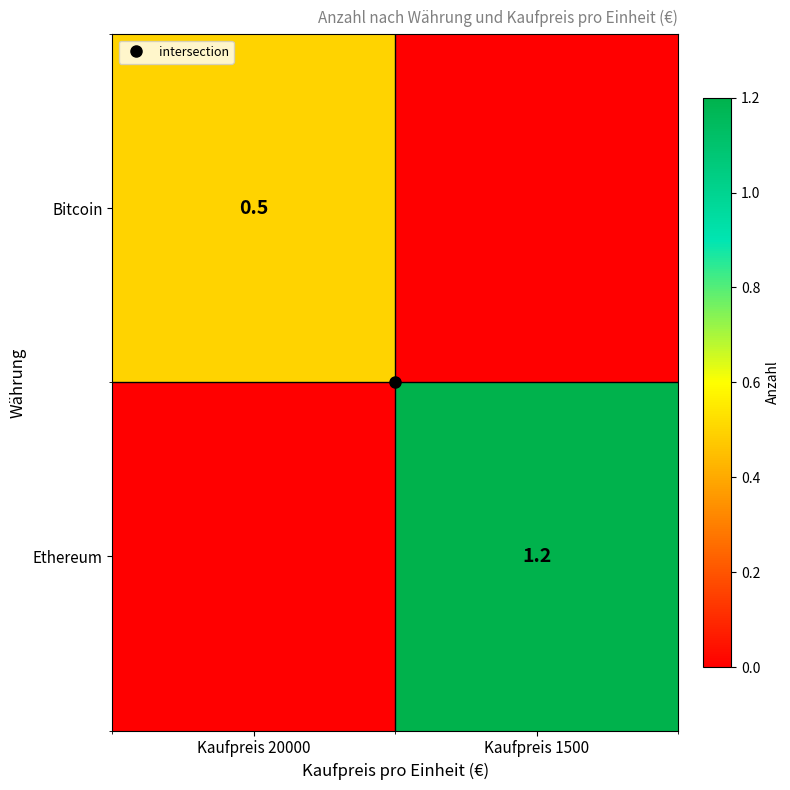

The value of Ethereum at Kaufpreis 1500 is 0.3. True or false?

False